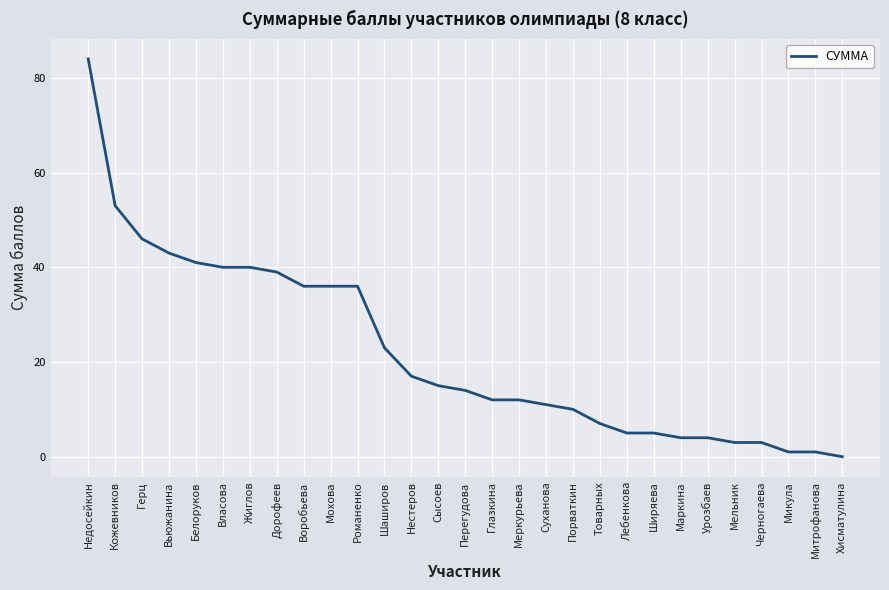

True or false: the data shows 84 at Недосейкин.

True